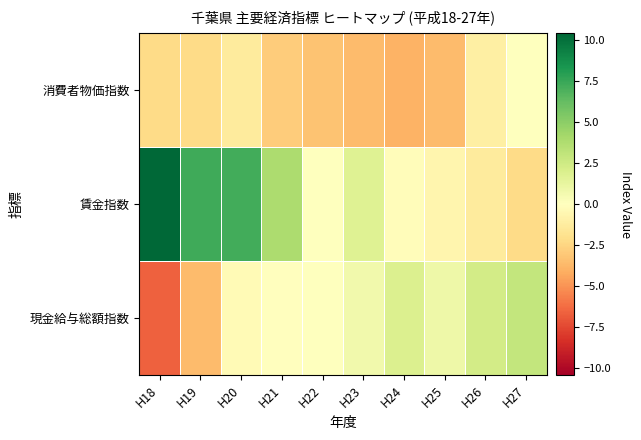

Rank the series at H20 from lowest to highest value.

消費者物価指数, 現金給与総額指数, 賃金指数